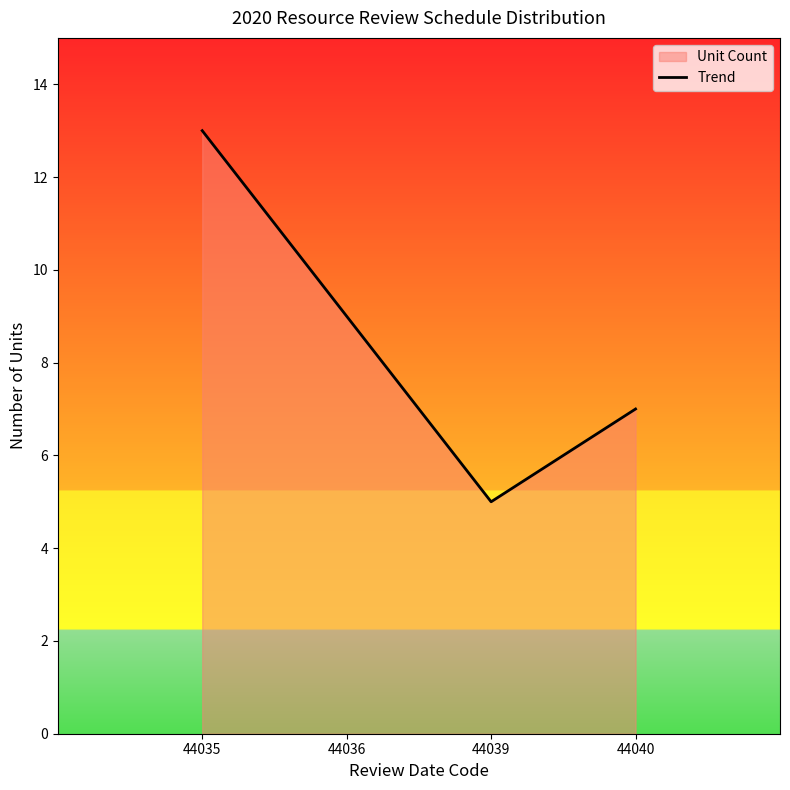

What is the maximum value shown in the chart?

13